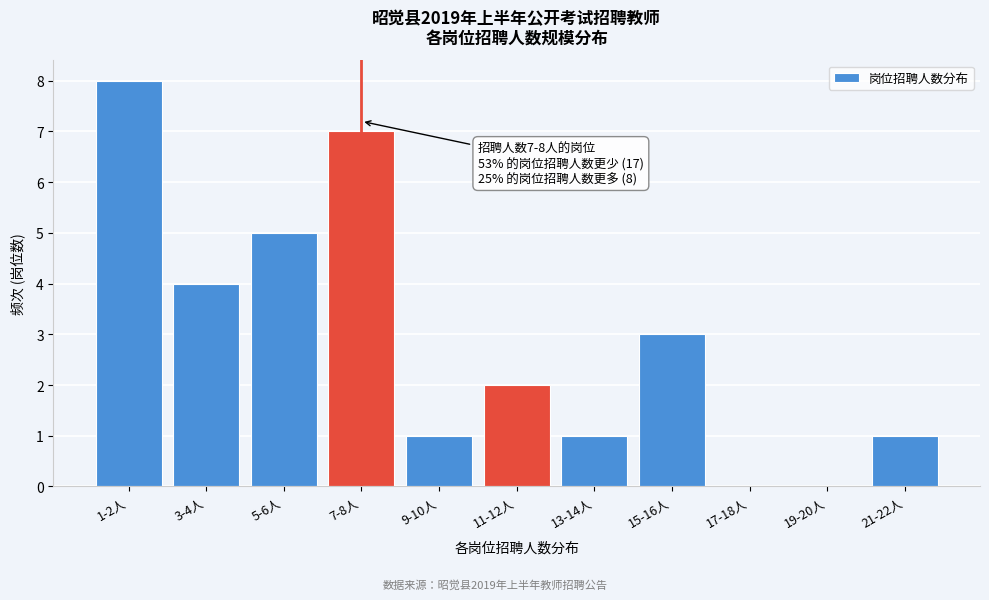

Reading left to right, list all the values displayed in this chart.

1-2人=8	3-4人=4	5-6人=5	7-8人=7	9-10人=1	11-12人=2	13-14人=1	15-16人=3	17-18人=0	19-20人=0	21-22人=1